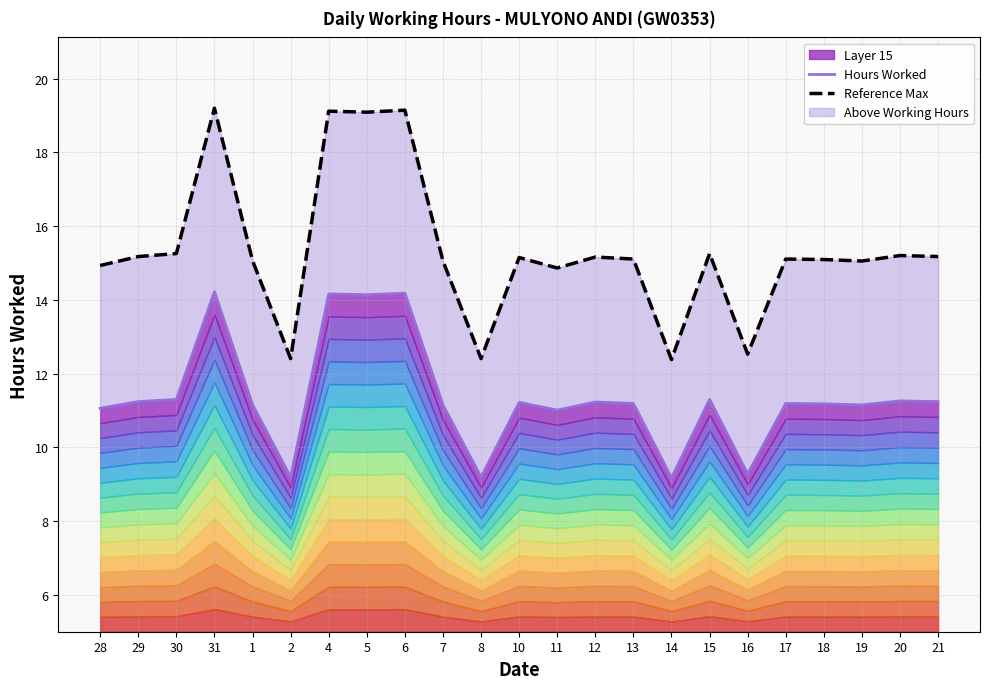

What is the label of the 22nd point from the right?

29